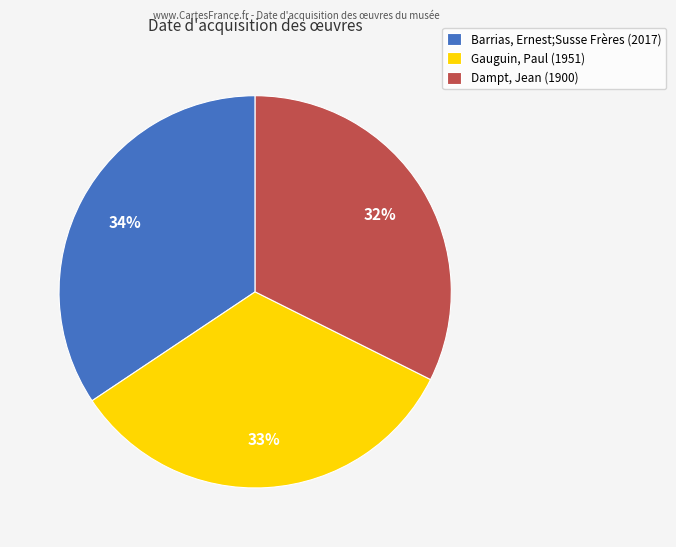

Is it true that Dampt, Jean is 40% of the pie?

False